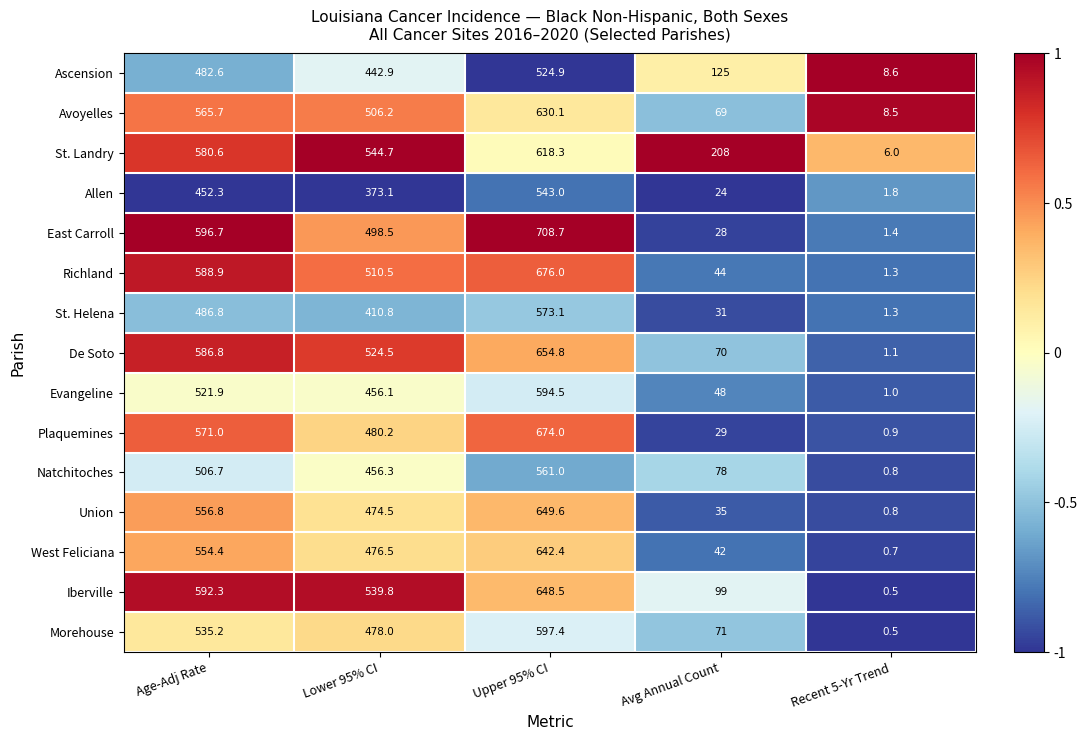

How many categories are shown in the chart?

5